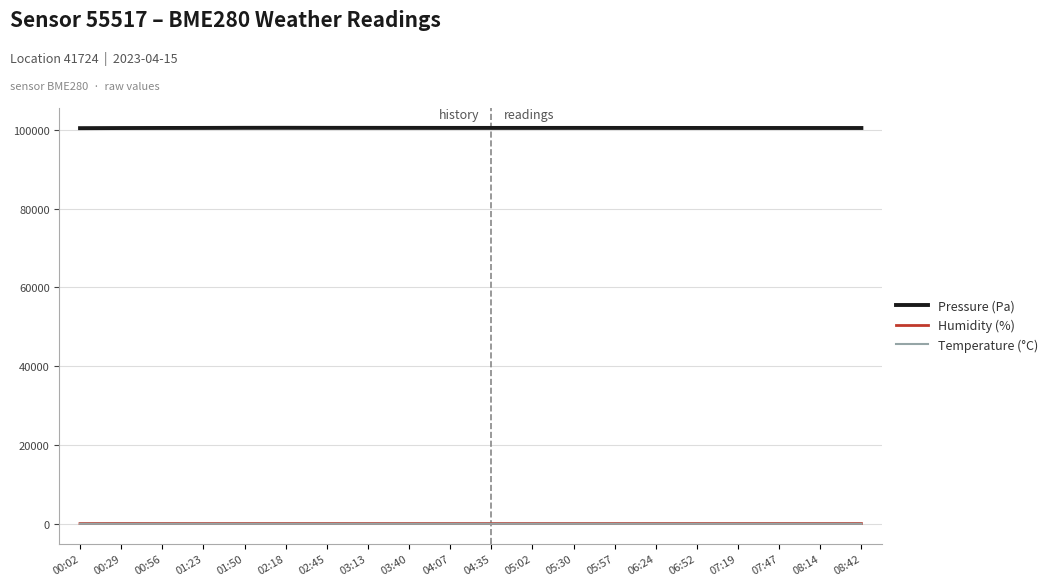

The value of Pressure (Pa) at 03:13 is 134742.0. True or false?

False